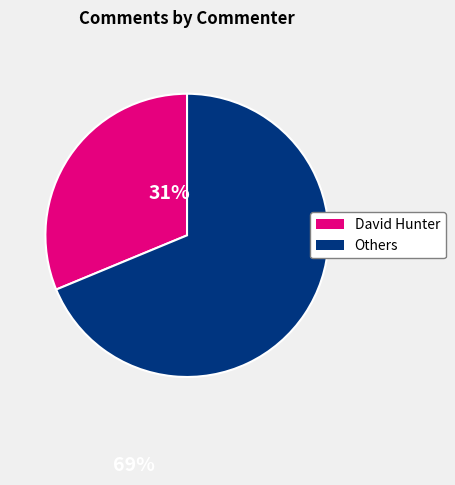

Does any single category account for the majority?

Yes